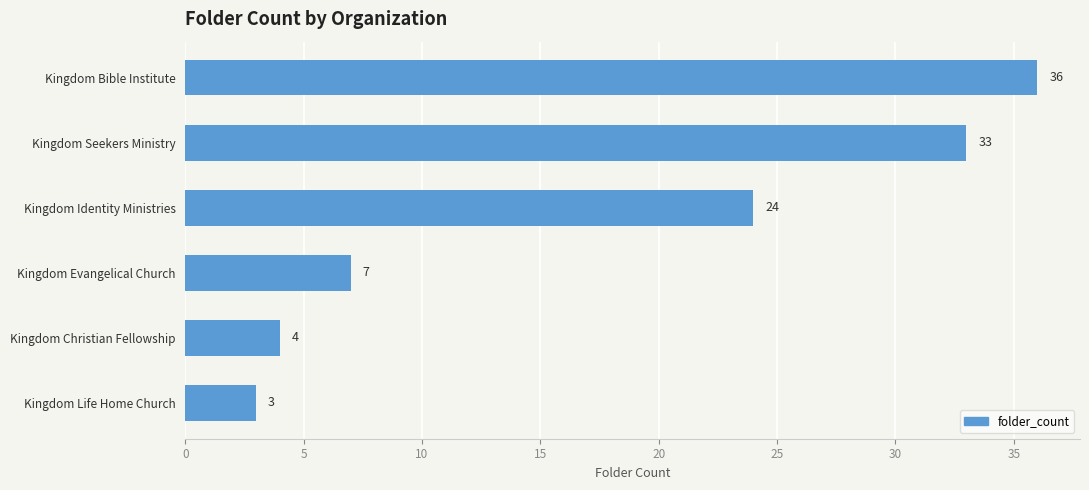

Reading top to bottom, list all the values displayed in this chart.

Kingdom Bible Institute=36	Kingdom Seekers Ministry=33	Kingdom Identity Ministries=24	Kingdom Evangelical Church=7	Kingdom Christian Fellowship=4	Kingdom Life Home Church=3